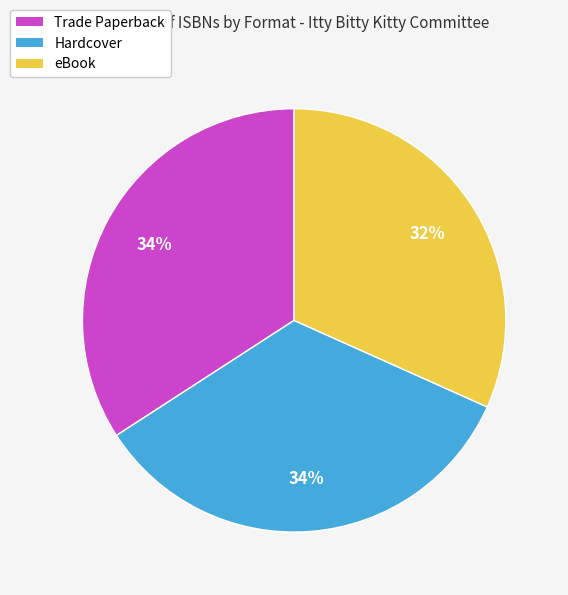

True or false: eBook accounts for 32% of the total.

True